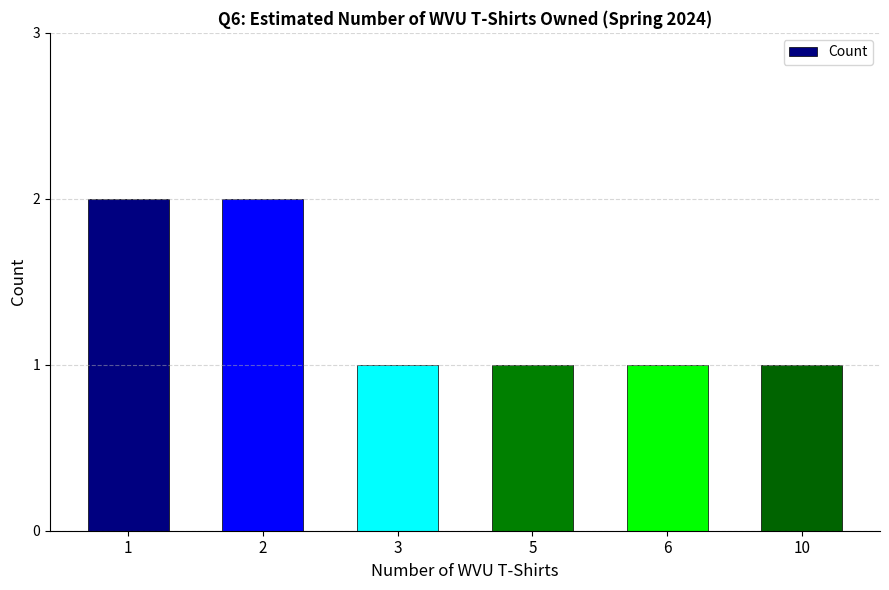

What is the difference between the second highest and minimum values?

1